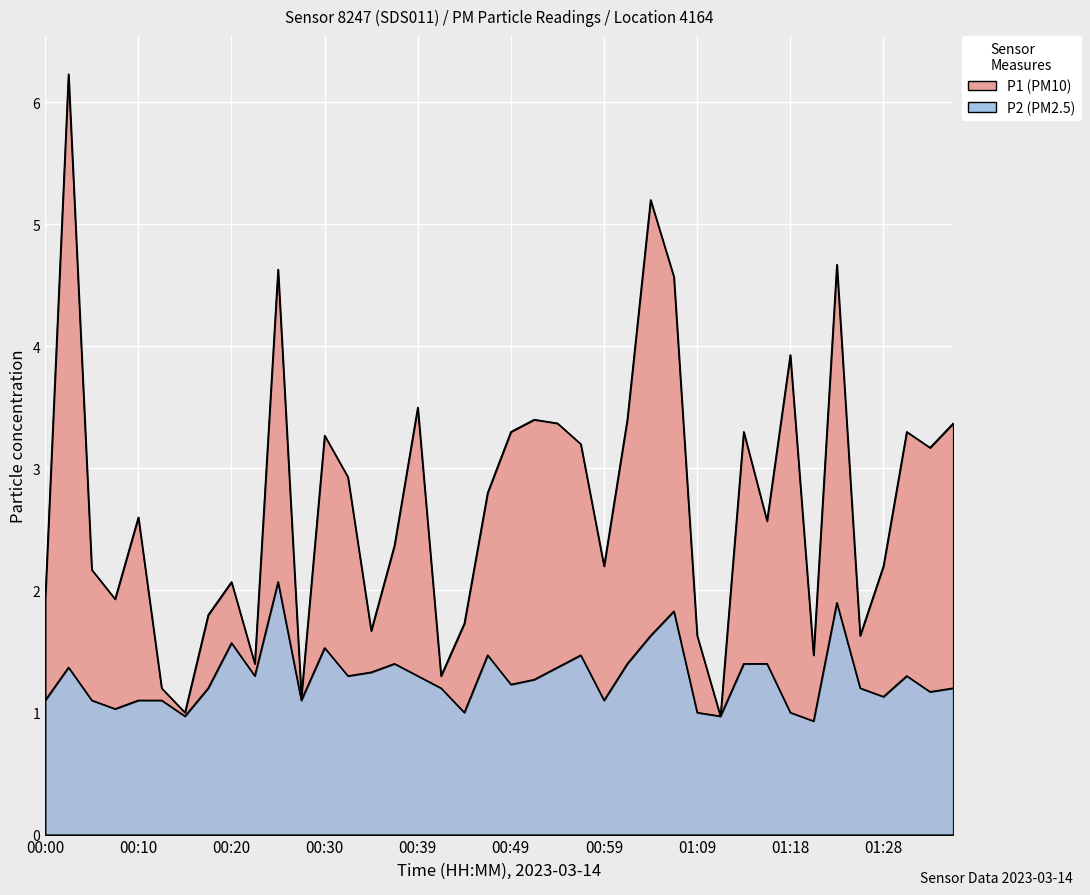

At which label does P1 reach its minimum?

01:11